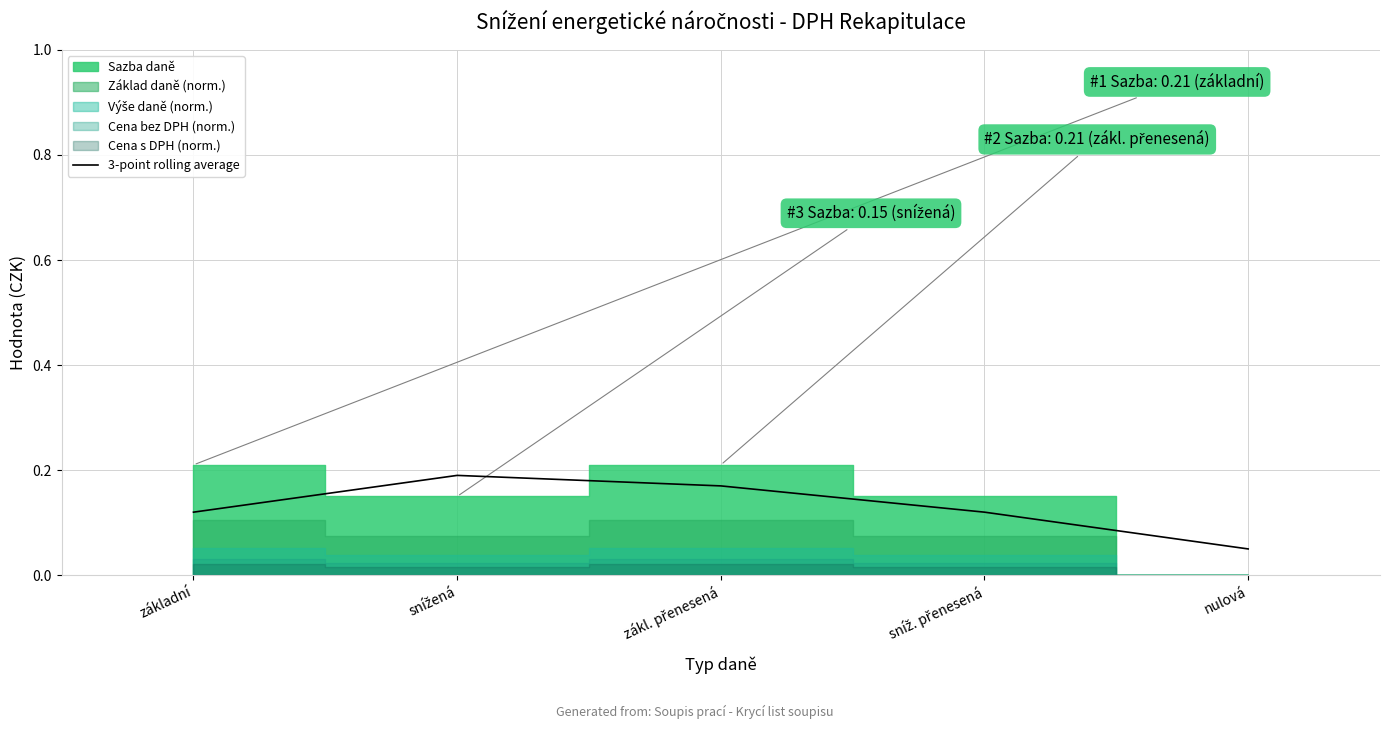

Reading left to right, list all the values displayed in this chart.

0.1	0.2	0.2	0.1	0.0